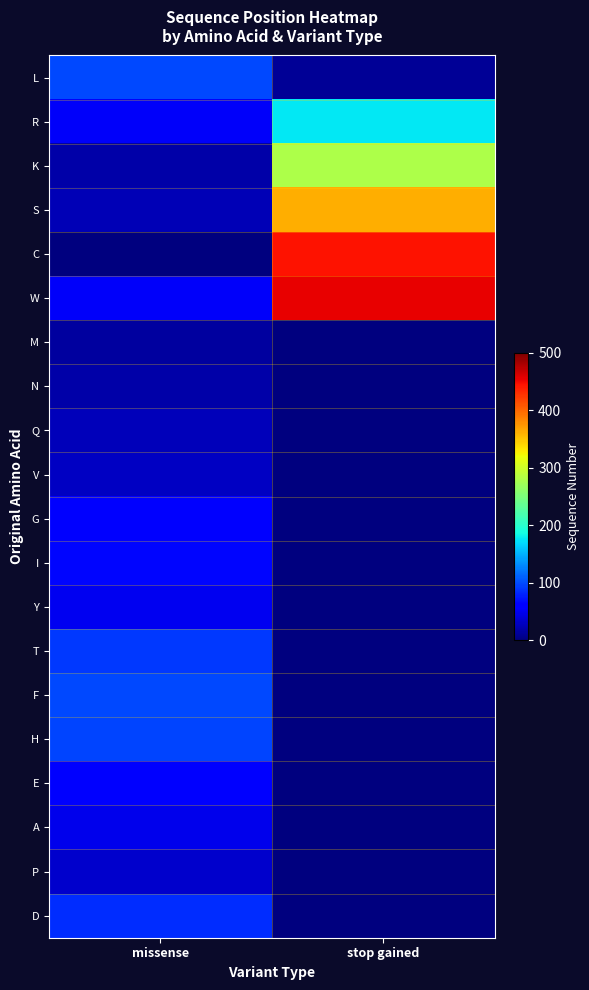

What is the total value across all series at stop gained?

1730